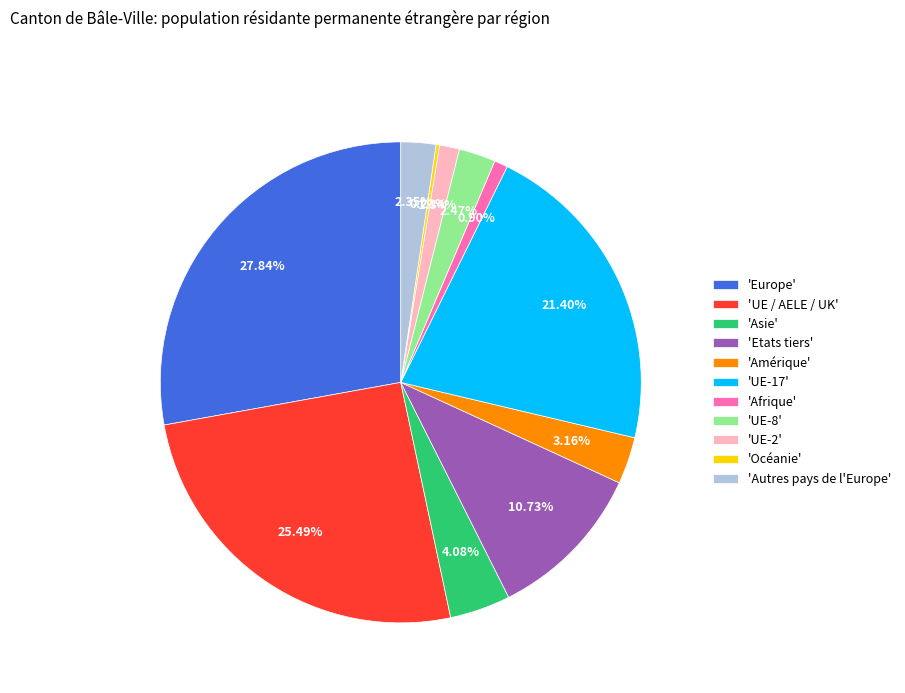

Is the sum of 'Amérique' and 'Afrique' greater than half?

No